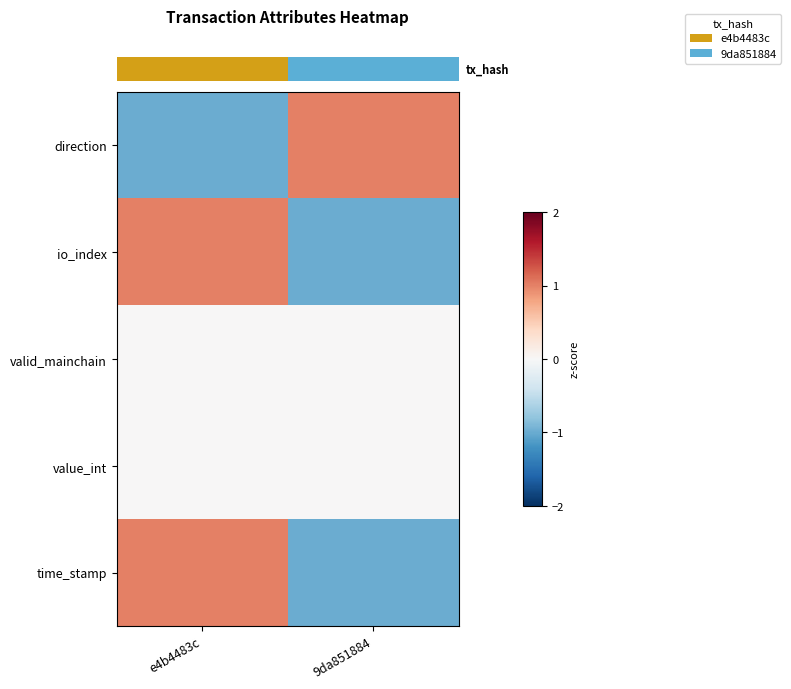

What is the greatest value displayed?

1